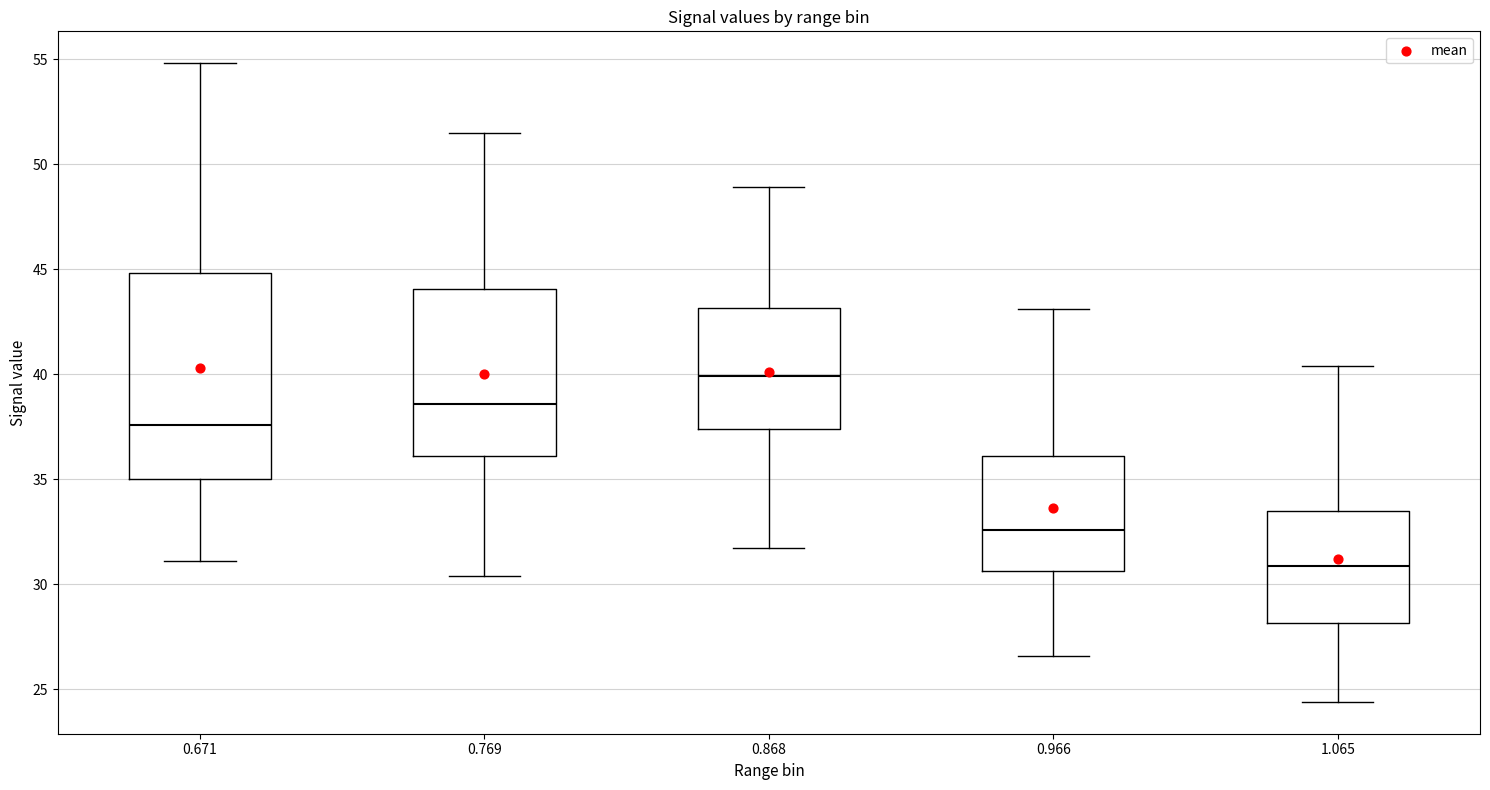

Which box's median line is the lowest?

1.065